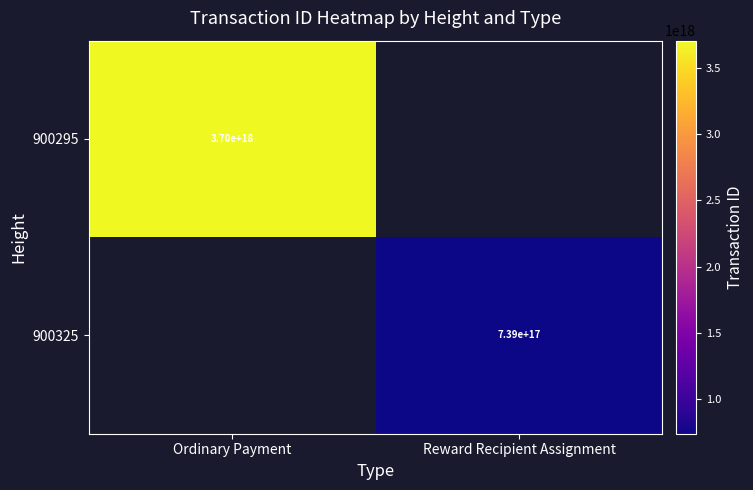

The value of 900295 at Ordinary Payment is 3700000000000000000. True or false?

True